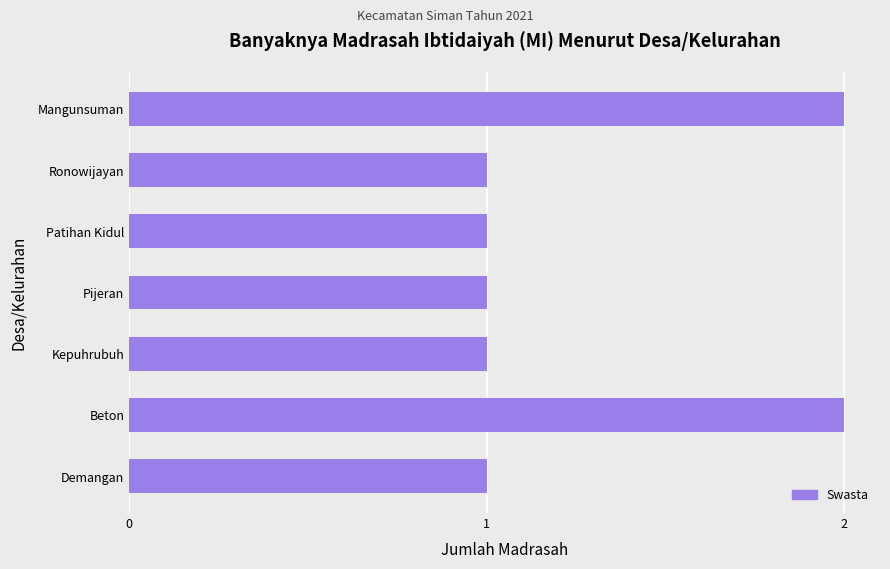

The chart shows a value of 0 at Ronowijayan. True or false?

False